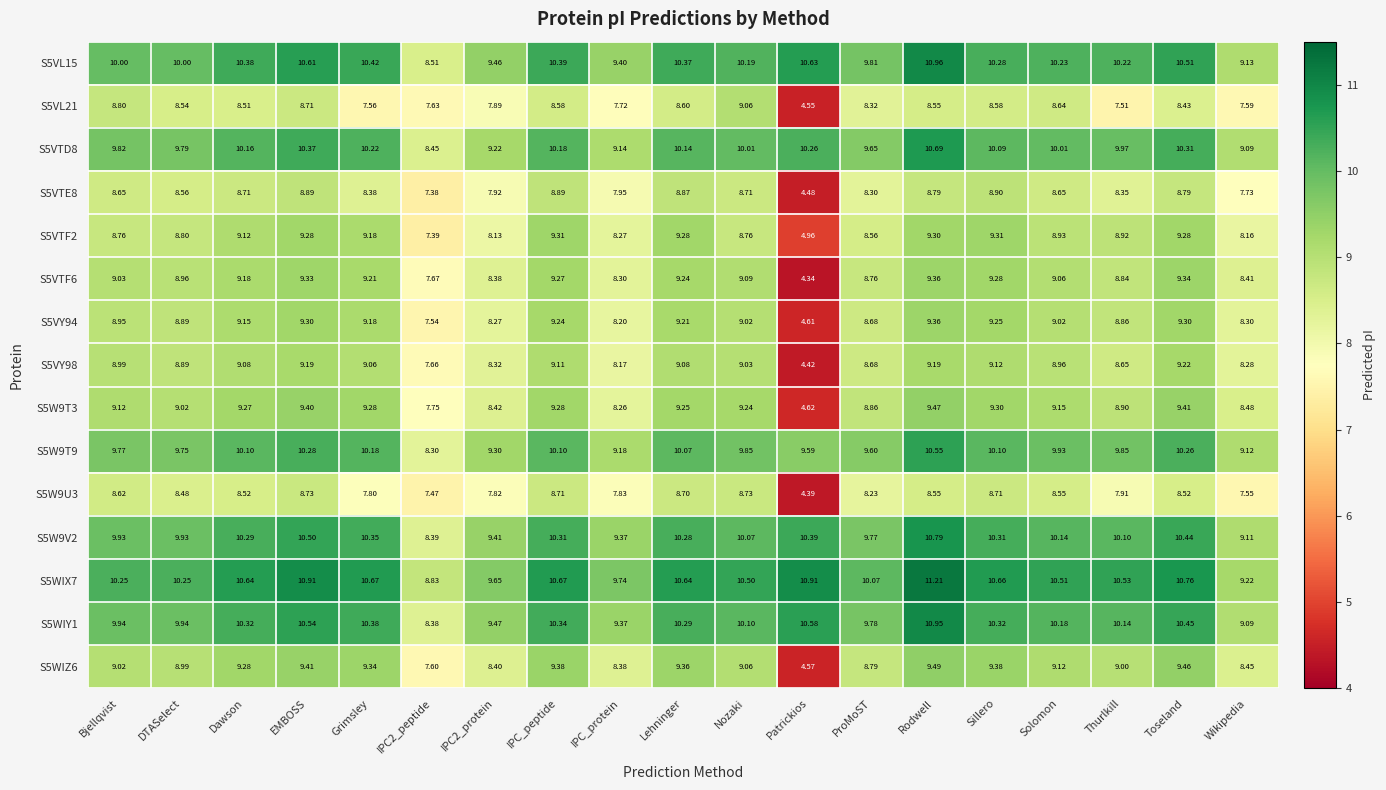

At Sillero, list the series in order from largest to smallest.

S5WIX7, S5WIY1, S5W9V2, S5VL15, S5W9T9, S5VTD8, S5WIZ6, S5VTF2, S5W9T3, S5VTF6, S5VY94, S5VY98, S5VTE8, S5W9U3, S5VL21